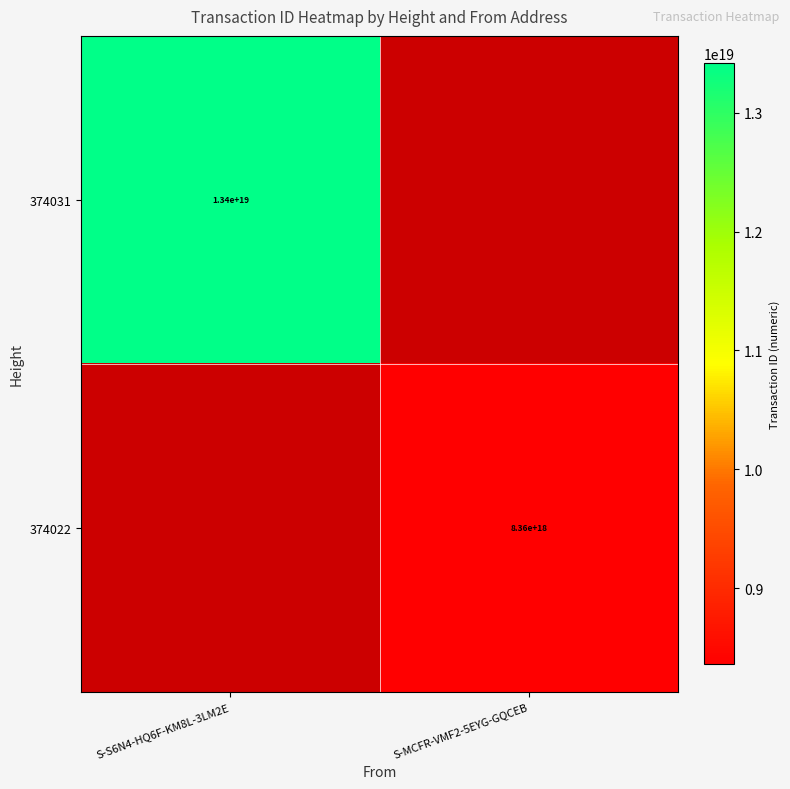

Which category has the highest value across all series?

S-S6N4-HQ6F-KM8L-3LM2E